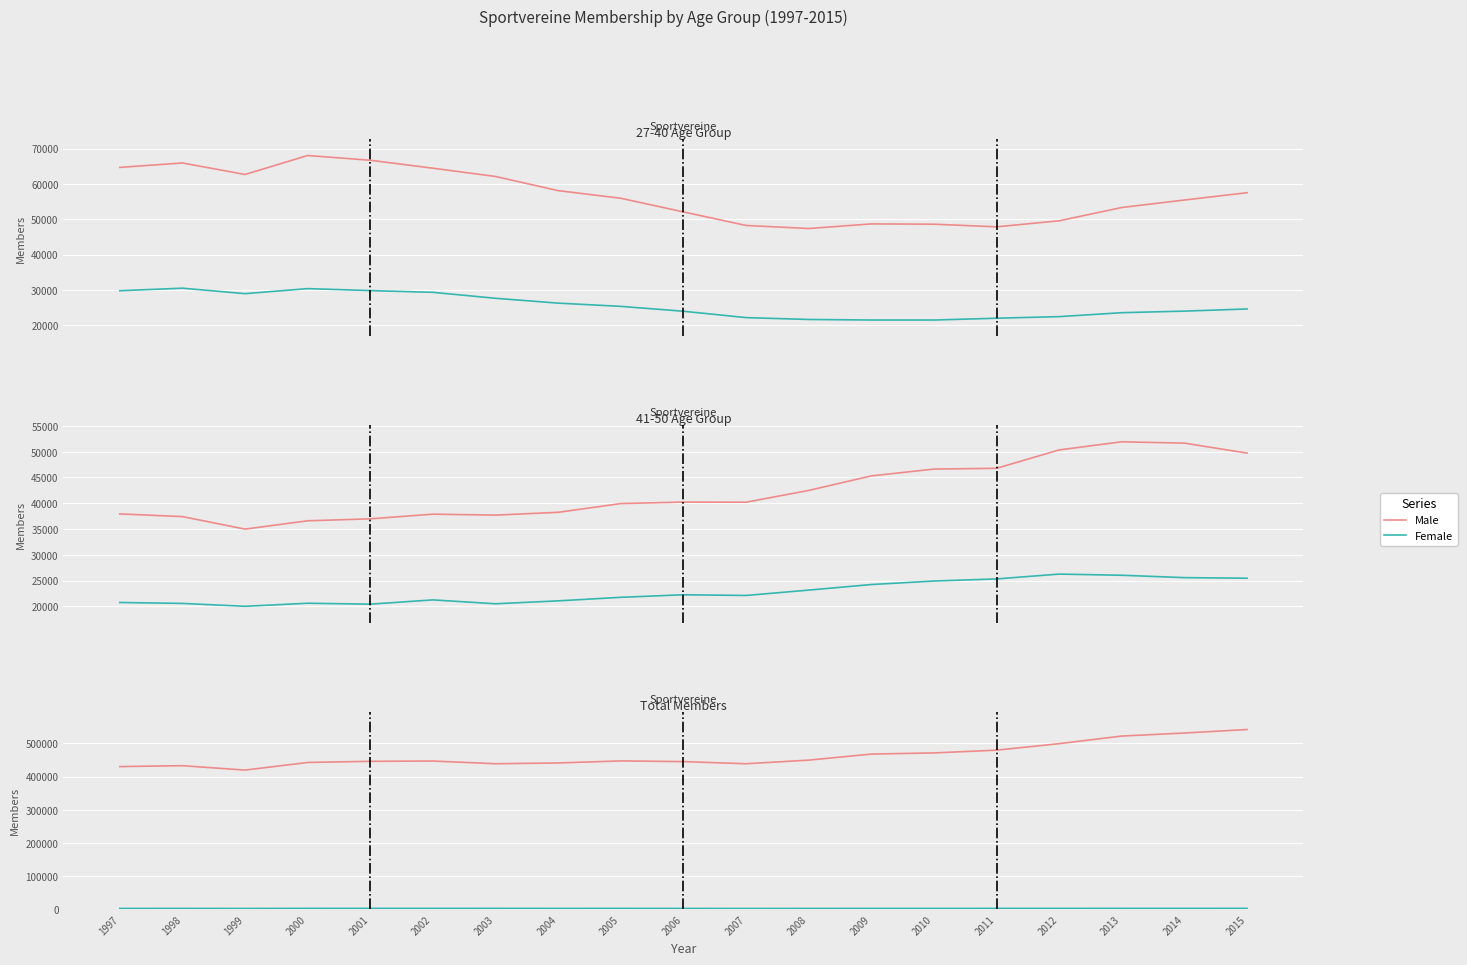

Is the value of Male at 2010 greater than the value of Total Members at 1999?

No